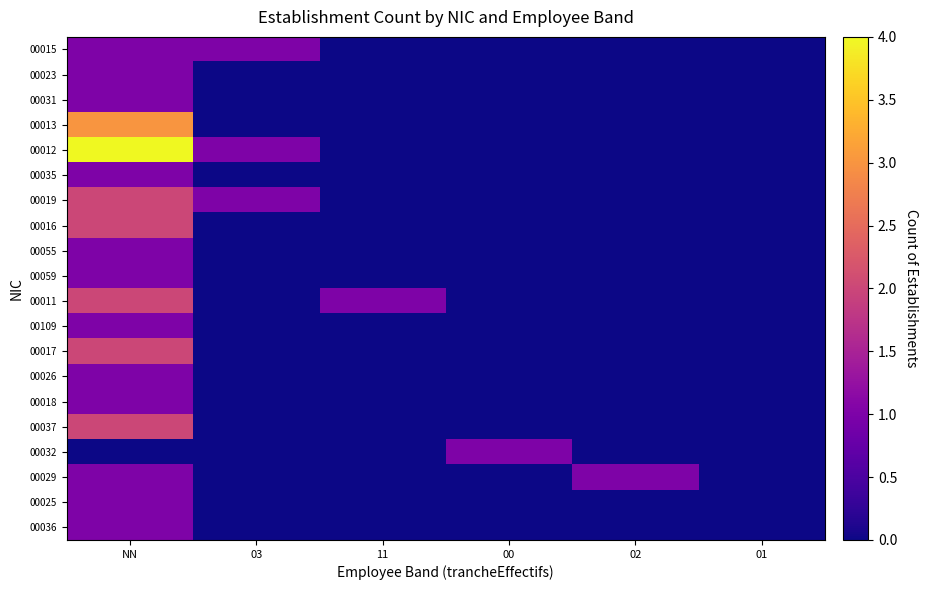

What is the maximum value shown in the chart?

4